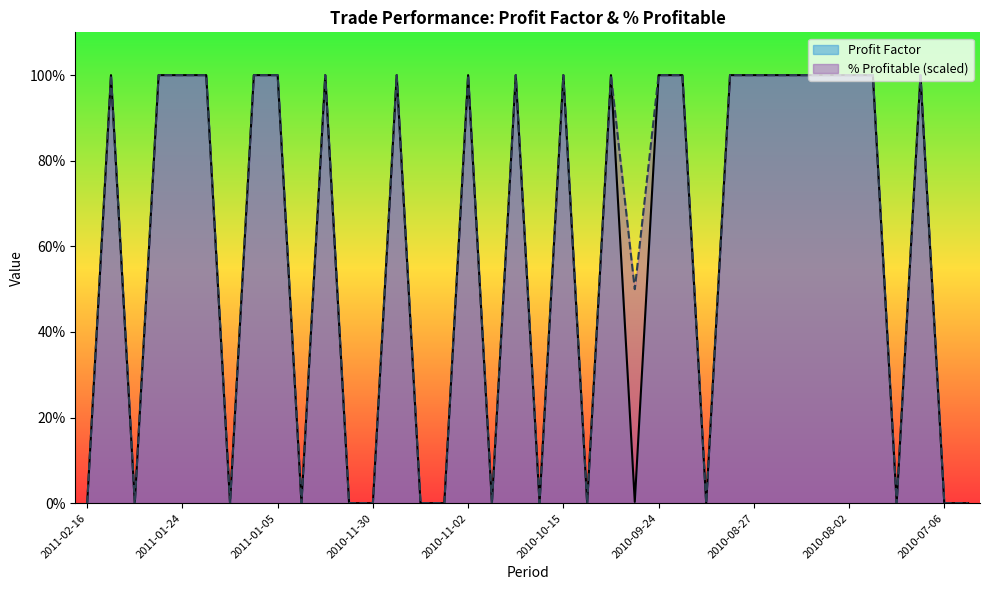

In Profit Factor, how many points are higher than both neighbors (excluding endpoints)?

8